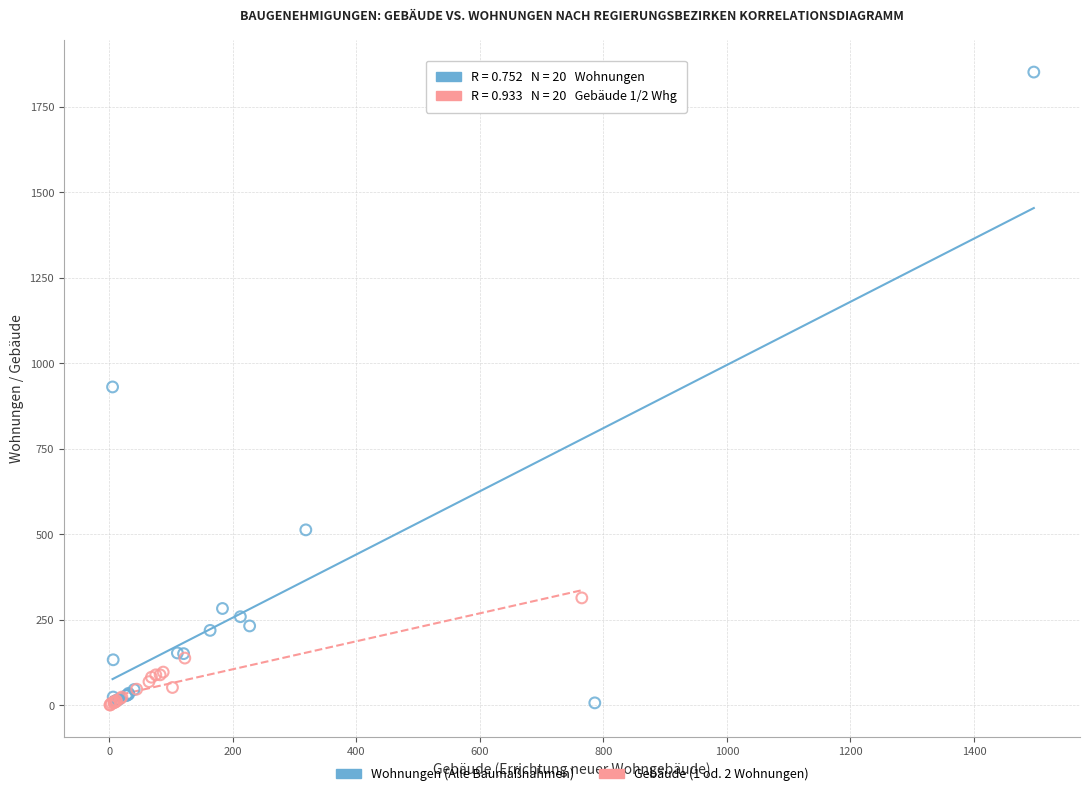

Which series reaches the maximum Y coordinate?

Wohnungen (Alle Baumaßnahmen)